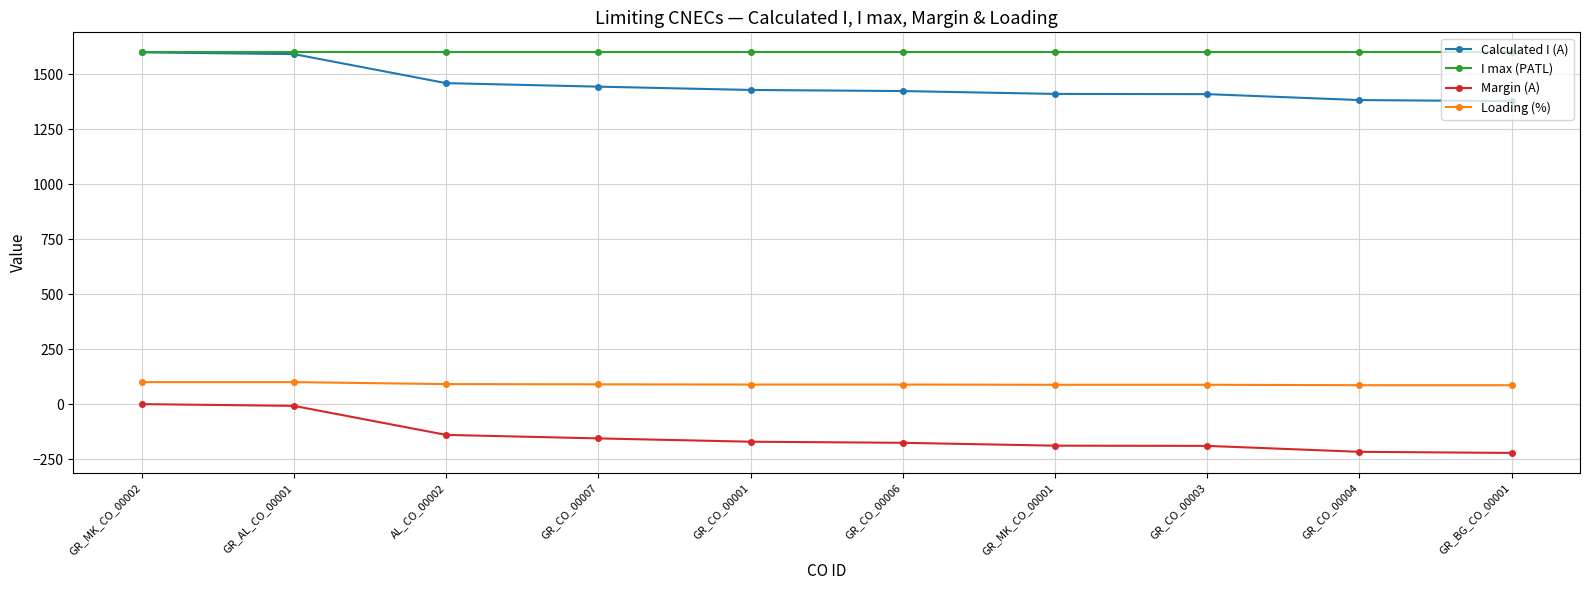

Is it true that I max (PATL) equals 1600 at GR_CO_00007?

True